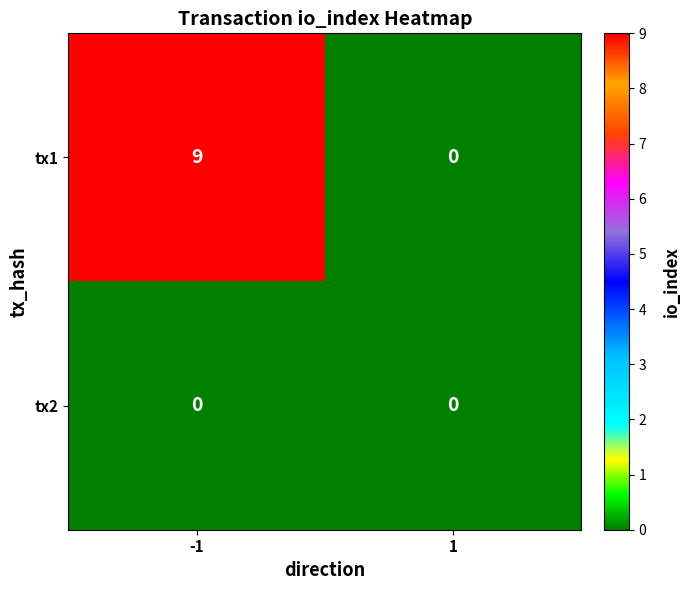

Reading left to right, list all the values displayed in this chart.

tx1: -1=9	1=0
tx2: -1=0	1=0